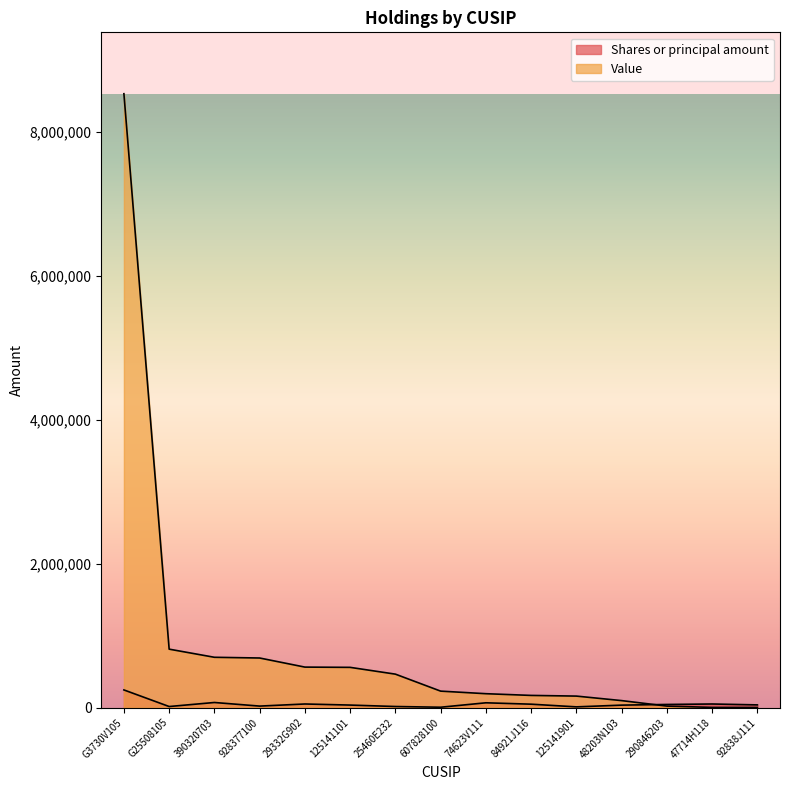

List the series in order of their peak value, highest first.

Value, Shares or principal amount